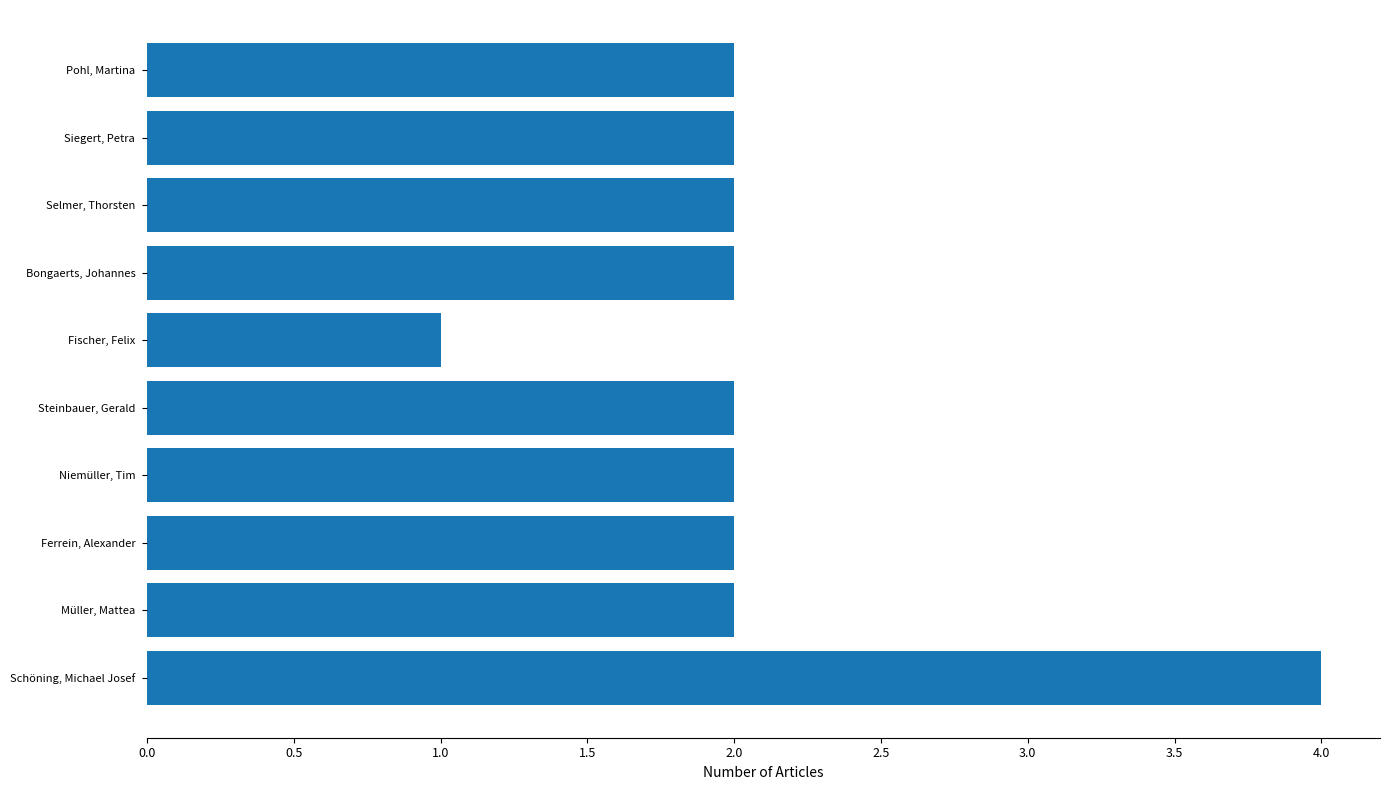

True or false: the data shows 2 at Ferrein, Alexander.

True